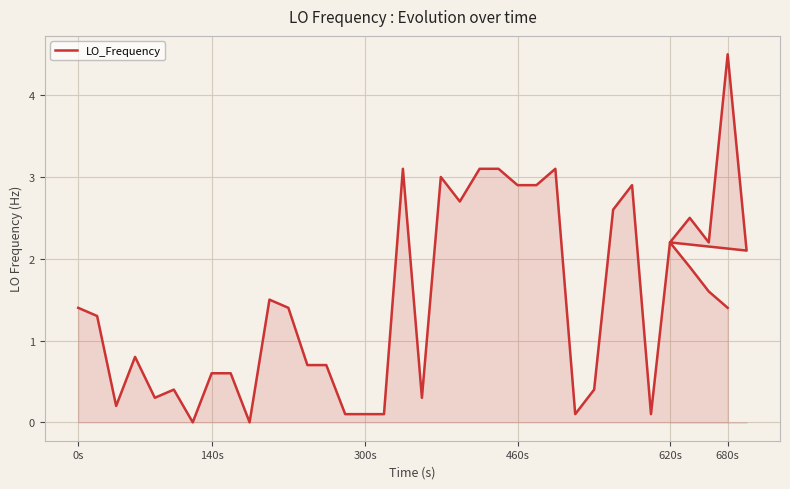

How many lines are shown in the chart?

1